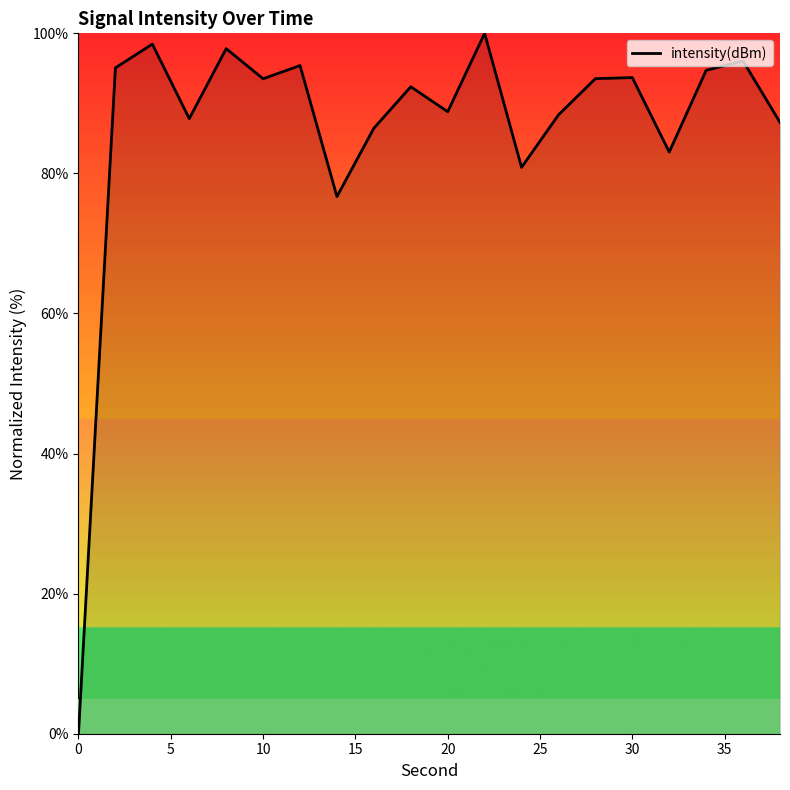

Count the number of values greater than 93.

10